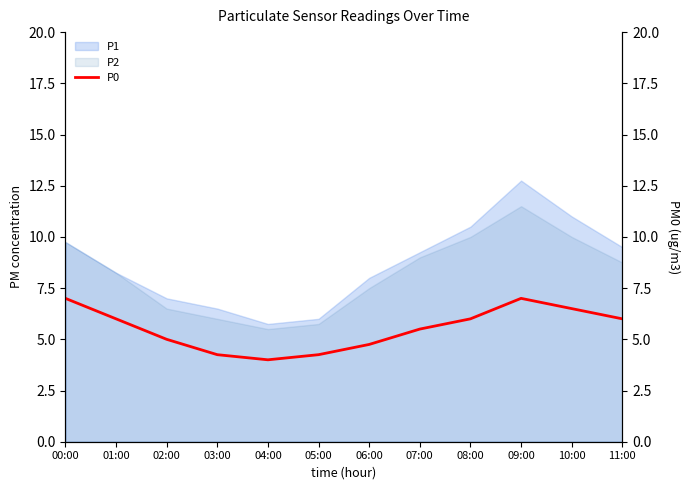

Does the chart have visible grid lines?

No